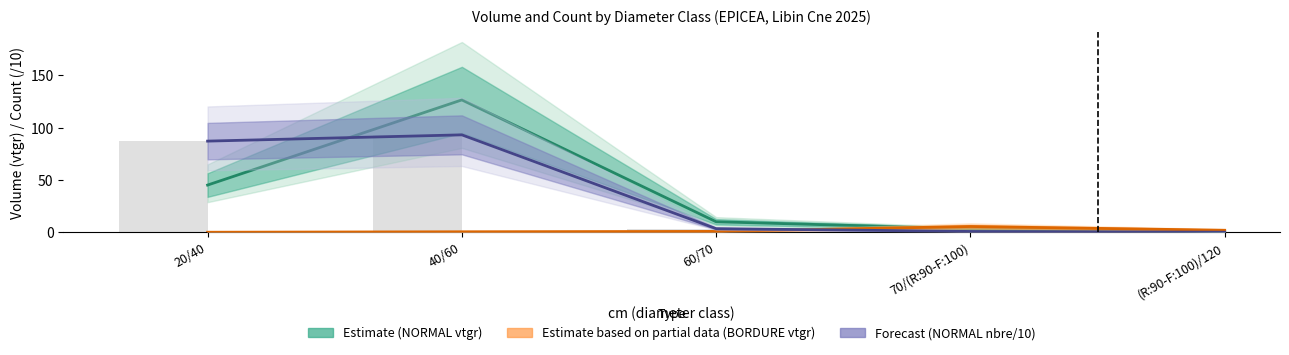

What is the sum of the Forecast (NORMAL nbre/10) values at 20/40 and (R:90-F:100)/120?

87.3